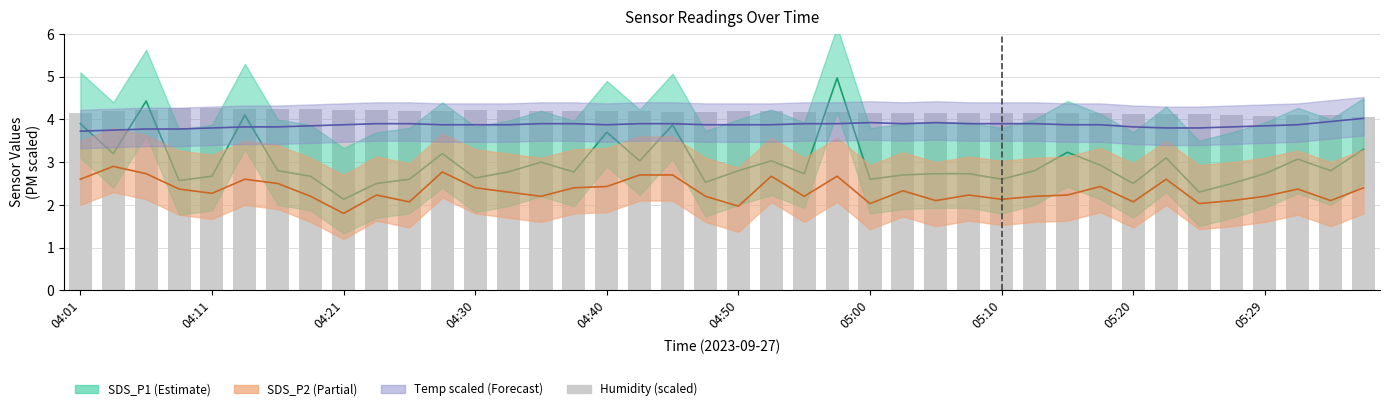

What is the spread (max minus min) of values at 04:21?

2.4